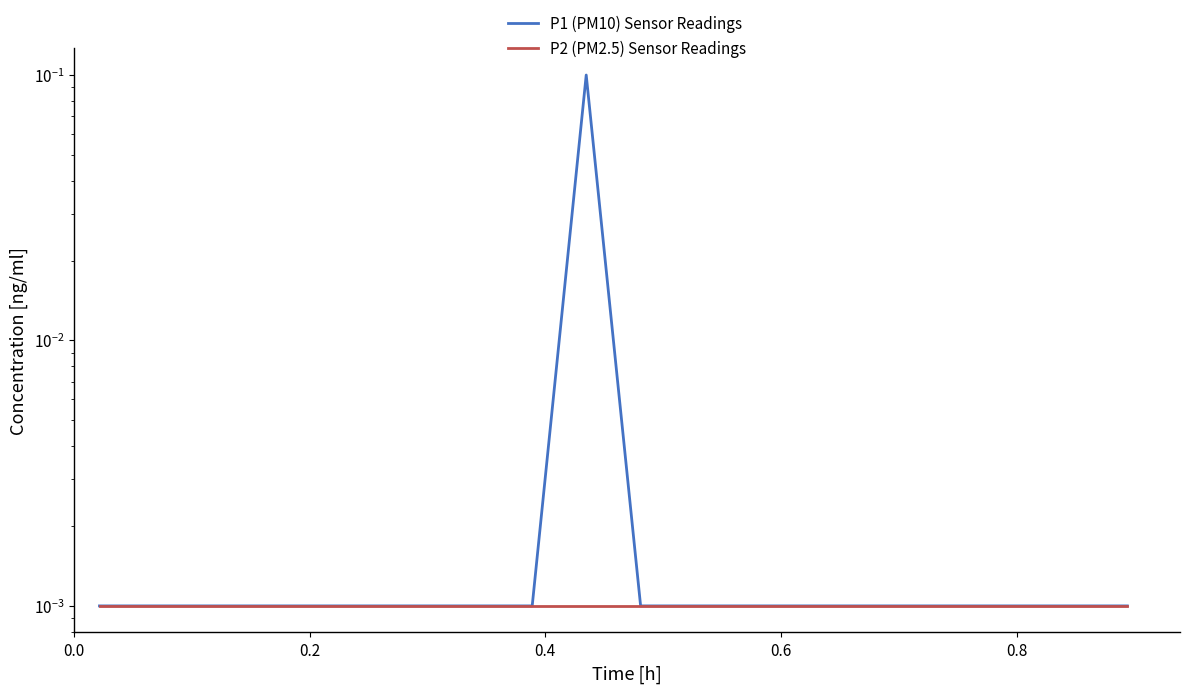

True or false: P1 (PM10) Sensor Readings and P2 (PM2.5) Sensor Readings intersect in this chart.

False